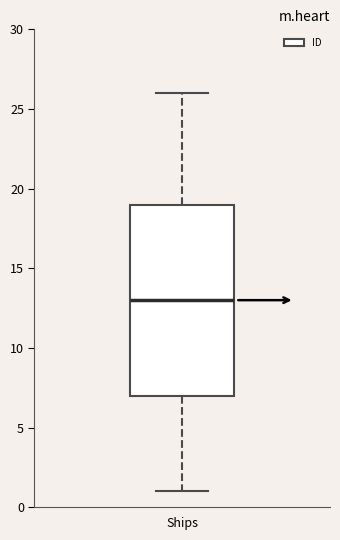

Where is the upper edge of the box for Ships on the y-axis? The values are not printed on the chart, so give them approximately, as read against the axis.

19